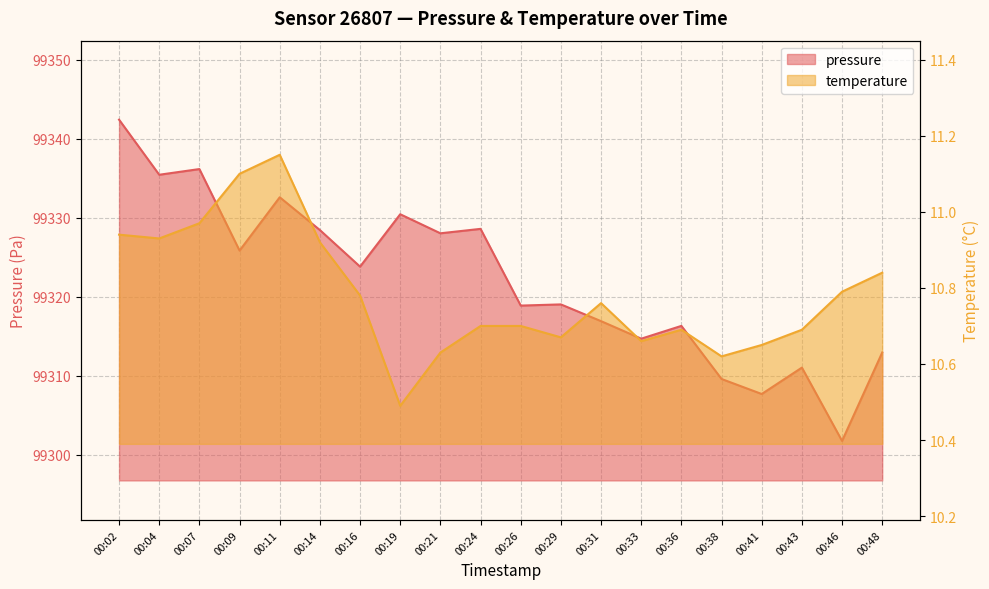

What is the difference between the maximum and minimum values in the pressure series?

40.7